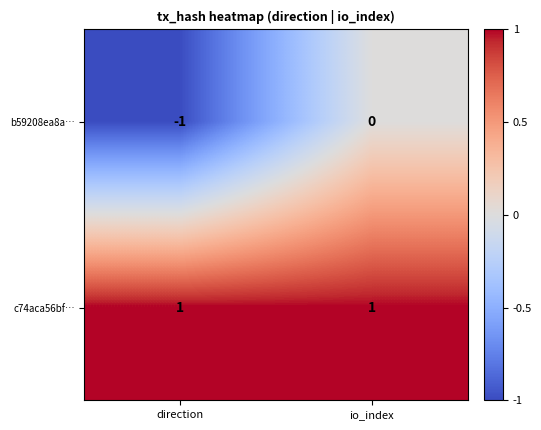

Which label corresponds to the smallest value in the chart?

direction